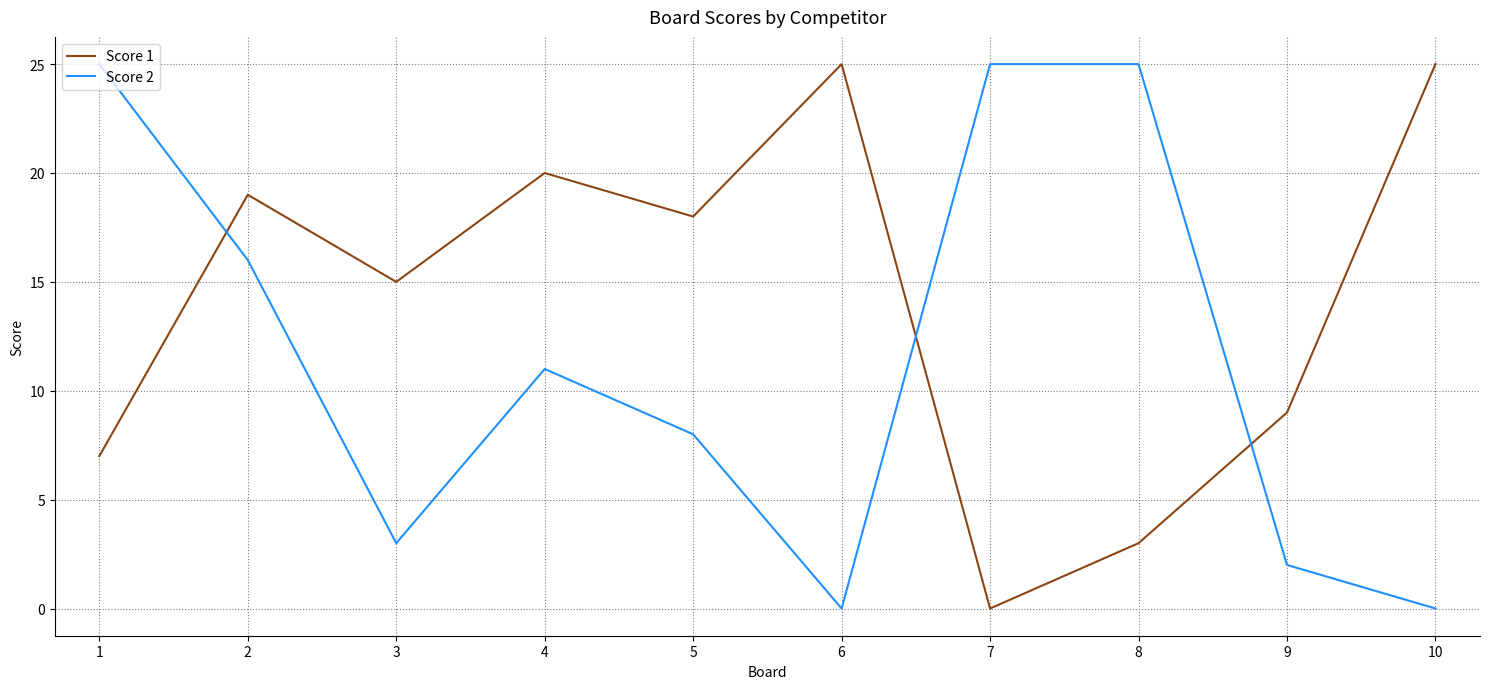

What is the total value across all series at 6?

25